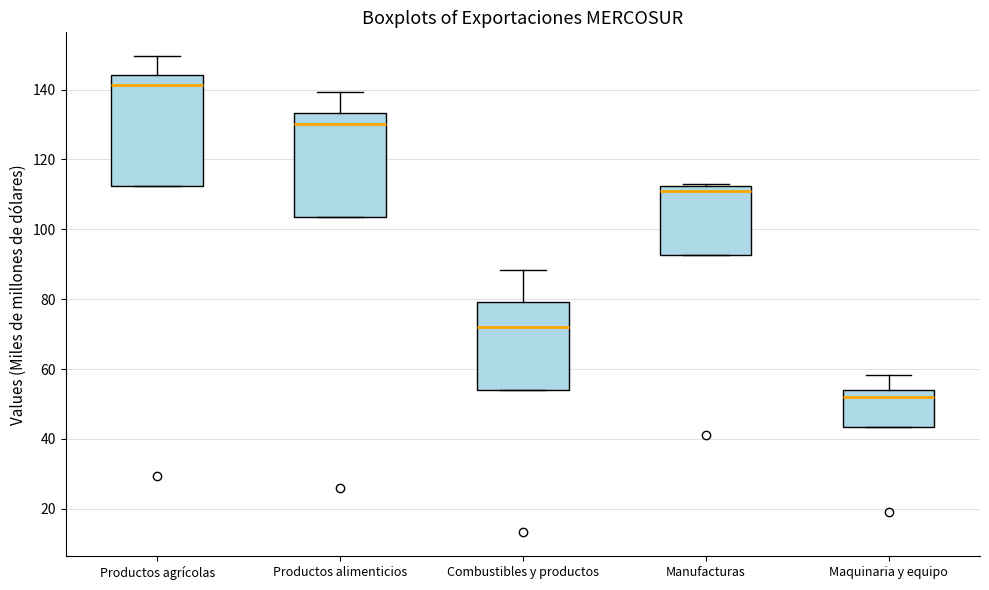

Reading left to right, transcribe this box plot: for each box, give where its median line is, the range the box spans, and where its two whiskers end, as read against the y-axis. The values are not printed on the chart, so give them approximately, as read against the axis.

Productos agrícolas: median 142, box 112 to 144, whiskers 112 to 150
Productos alimenticios: median 130, box 104 to 134, whiskers 104 to 140
Combustibles y productos: median 72, box 54 to 80, whiskers 54 to 88
Manufacturas: median 112 (just below the box's upper edge), box 92 to 112, whiskers 92 to 114
Maquinaria y equipo: median 52, box 44 to 54, whiskers 44 to 58